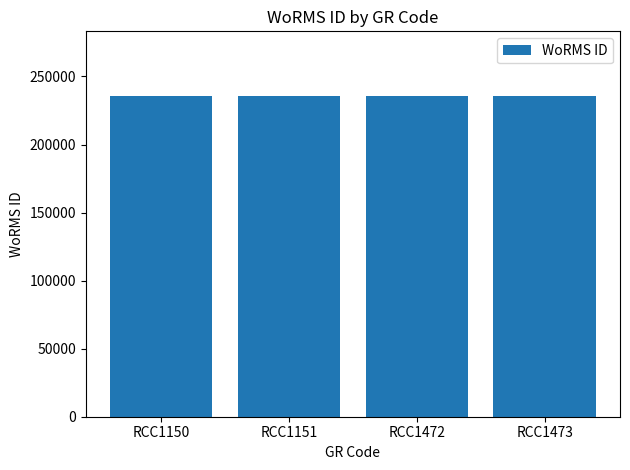

What is the smallest value displayed?

235923